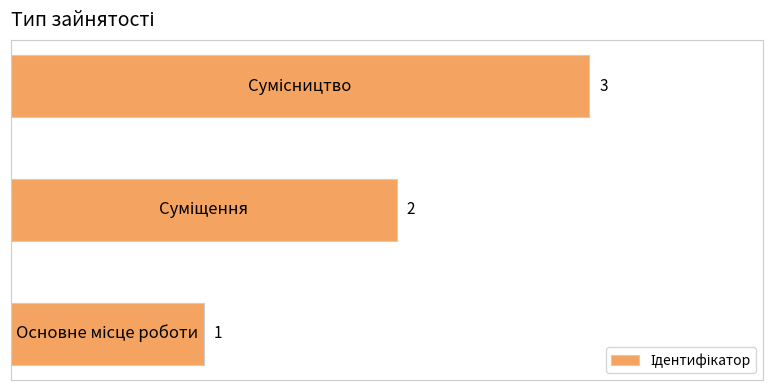

What is the sum of all values?

6